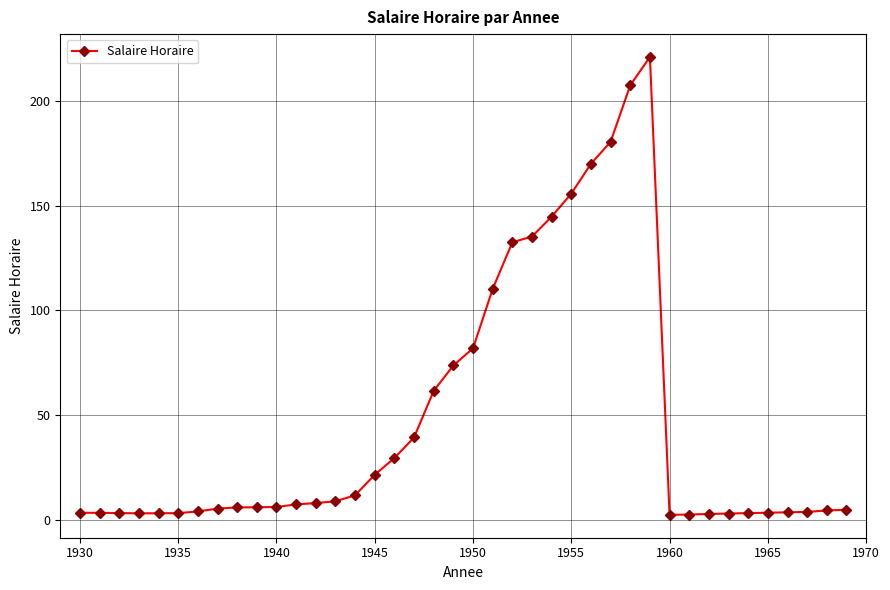

What is the average value?

47.0